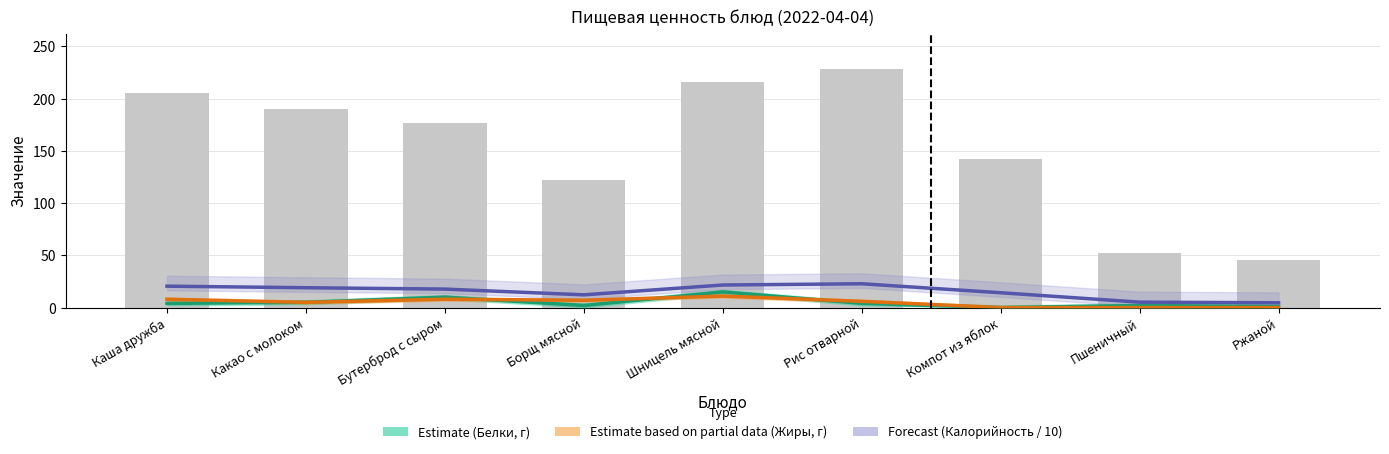

Reading left to right, what are all the values shown in this chart?

Калорийность: 20.5	19.0	17.7	12.2	21.6	22.8	14.2	5.2	4.6
Белки: 4.0	5.0	10.0	2.0	15.0	4.0	0.0	2.0	1.0
Жиры: 8.0	5.0	8.0	7.0	11.0	6.0	0.0	0.0	0.0